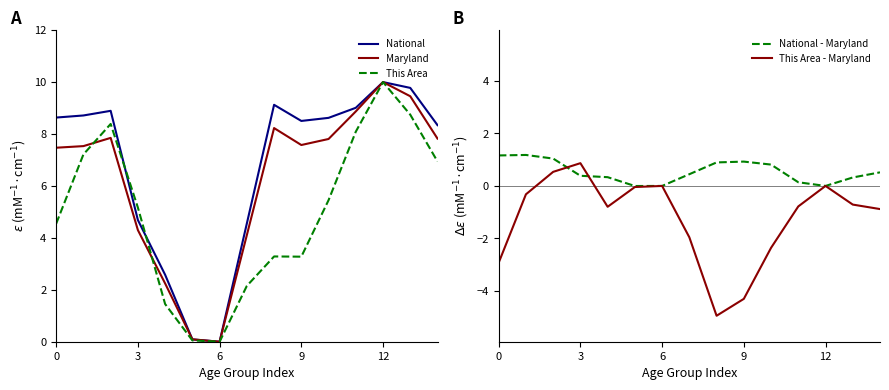

True or false: National has more than 2 points higher than both neighbors.

True